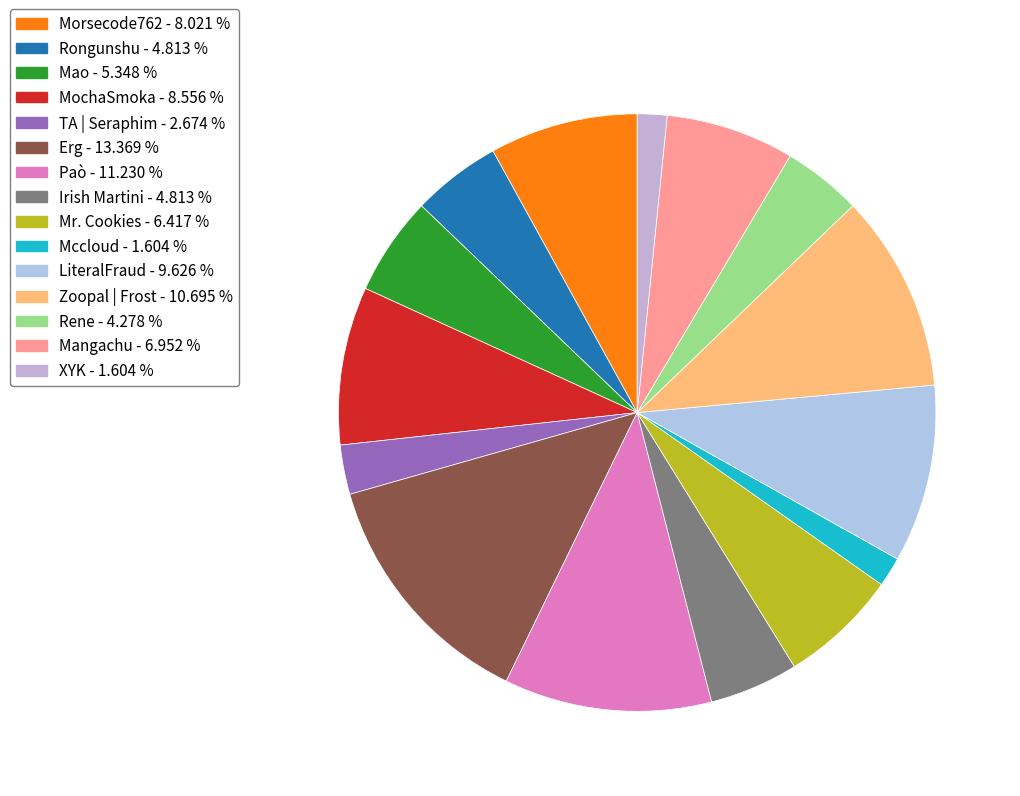

Does Paò represent more than half of the total?

No